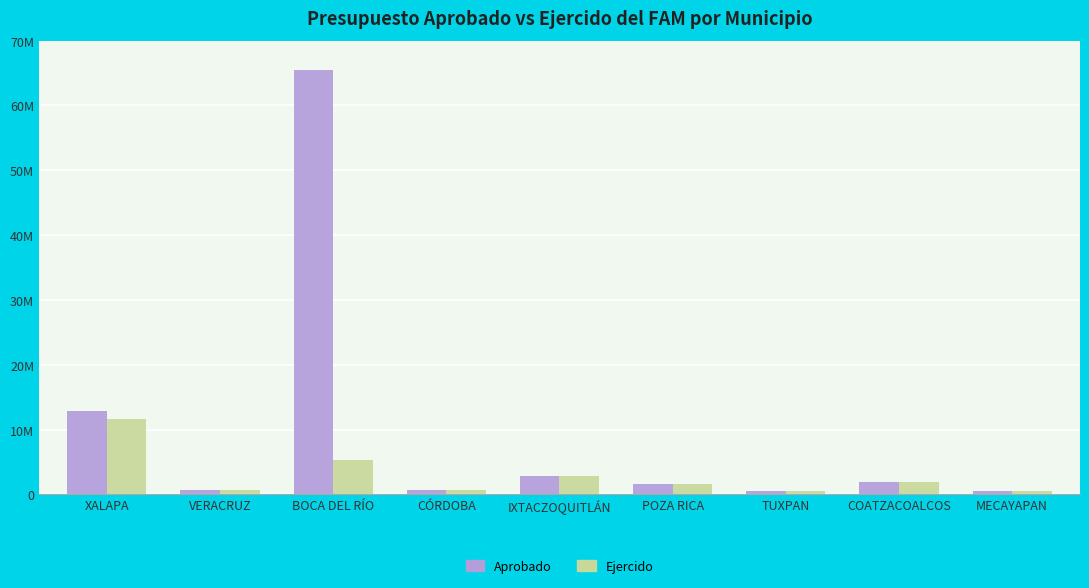

Which series has the largest total across all categories?

Aprobado